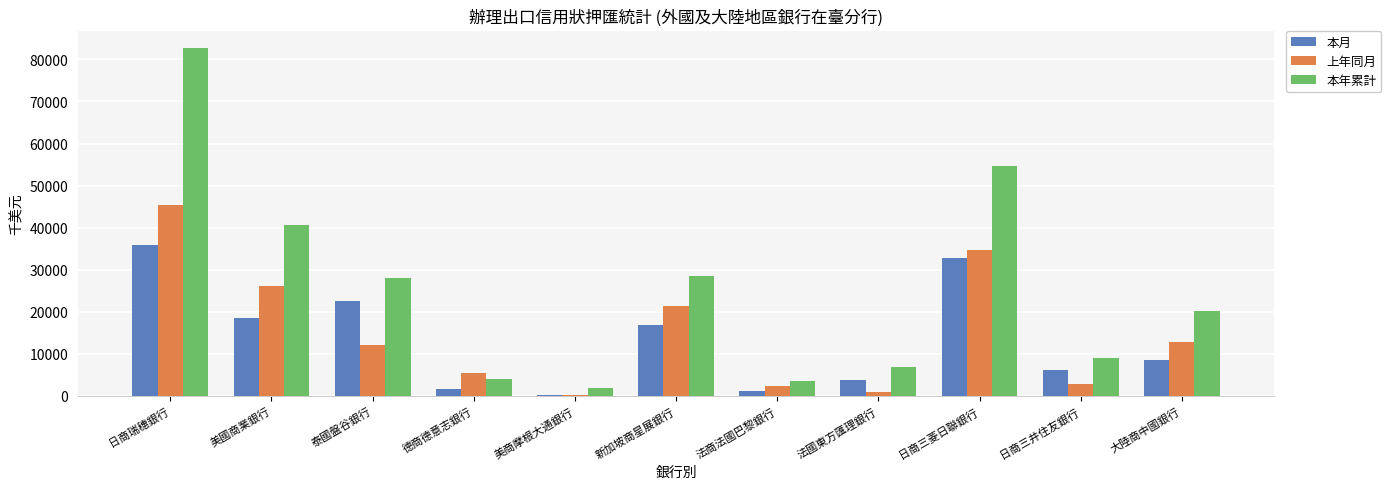

The 本月 series shows 15130 at 日商三菱日聯銀行. True or false?

False